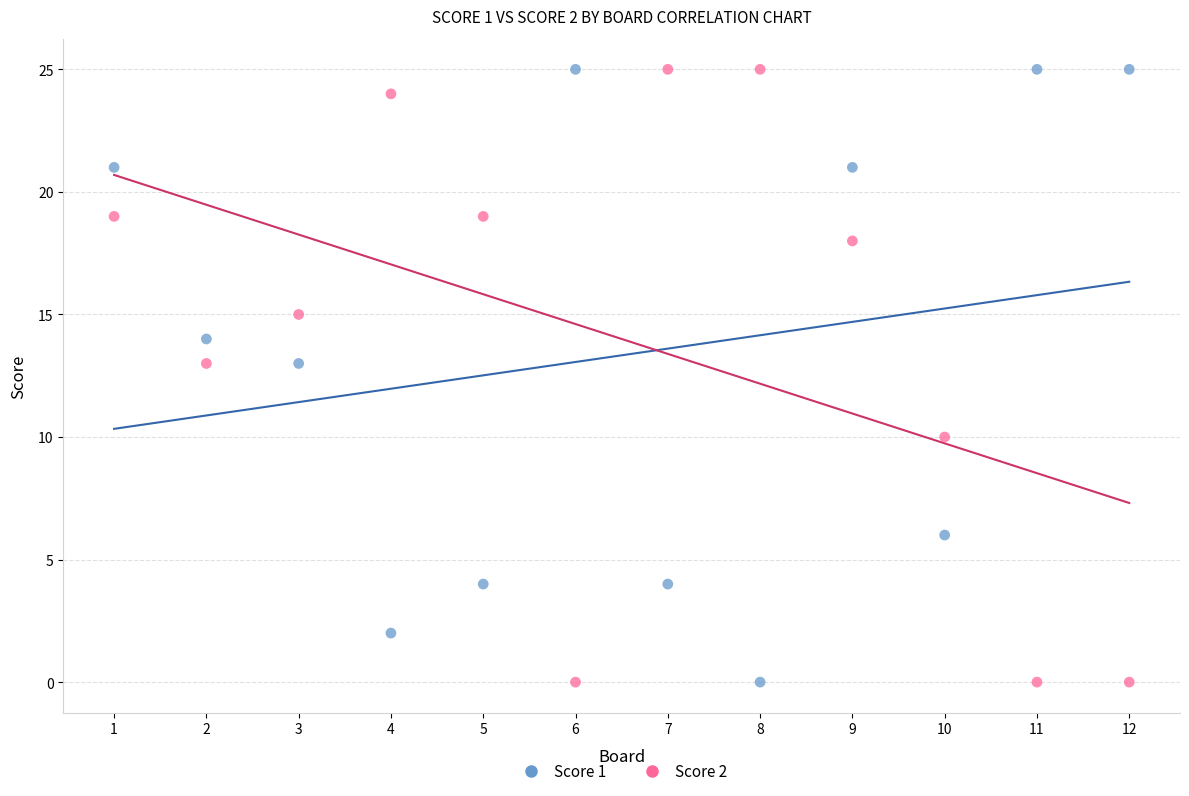

Across all data points, what is the range of X values (max minus min)?

11